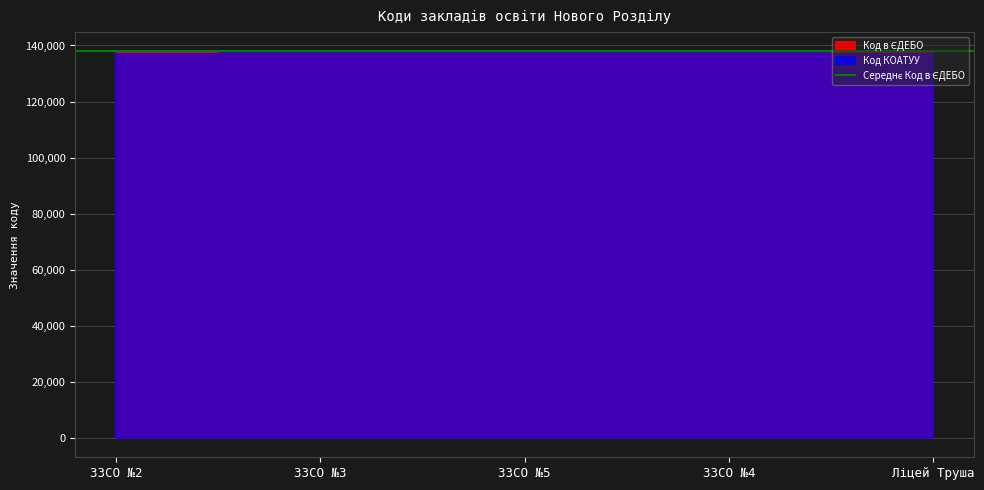

Reading left to right, what are all the values shown in this chart?

ЗЗСО №2=137856	ЗЗСО №3=137879	ЗЗСО №5=137864	ЗЗСО №4=137863	Ліцей Труша=137855